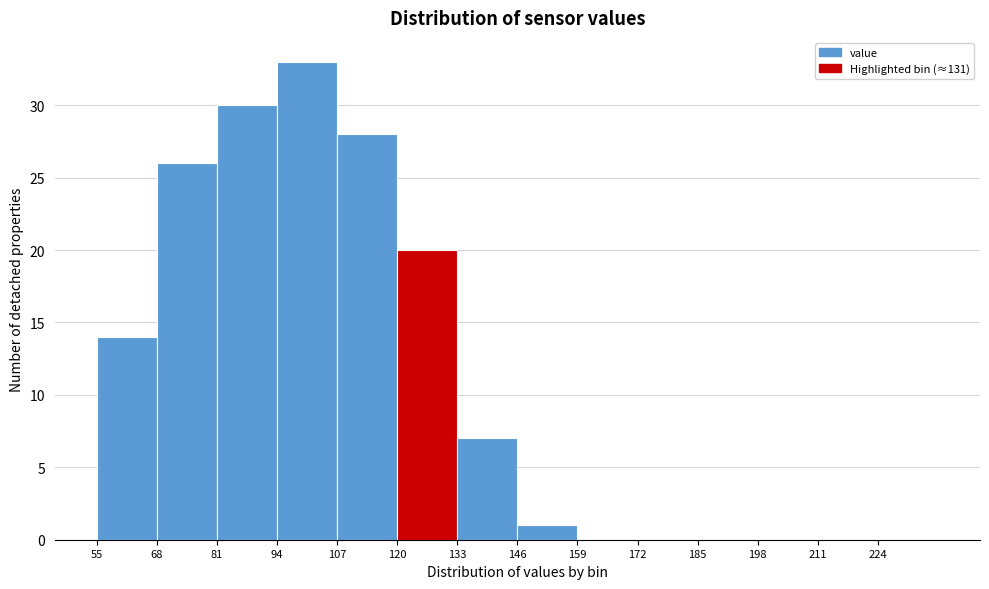

Reading left to right, list every bar in this chart as the range it spans on the x-axis followed by its height. Neither the bar edges nor the heights are printed on the chart, so give them approximately, as read against the axes.

55 to 68: 14
68 to 81: 26
81 to 94: 30
94 to 107: 33
107 to 120: 28
120 to 133: 20
133 to 146: 7
146 to 159: 1
159 to 172: 0
172 to 185: 0
185 to 198: 0
198 to 211: 0
211 to 224: 0
224 to 237: 0